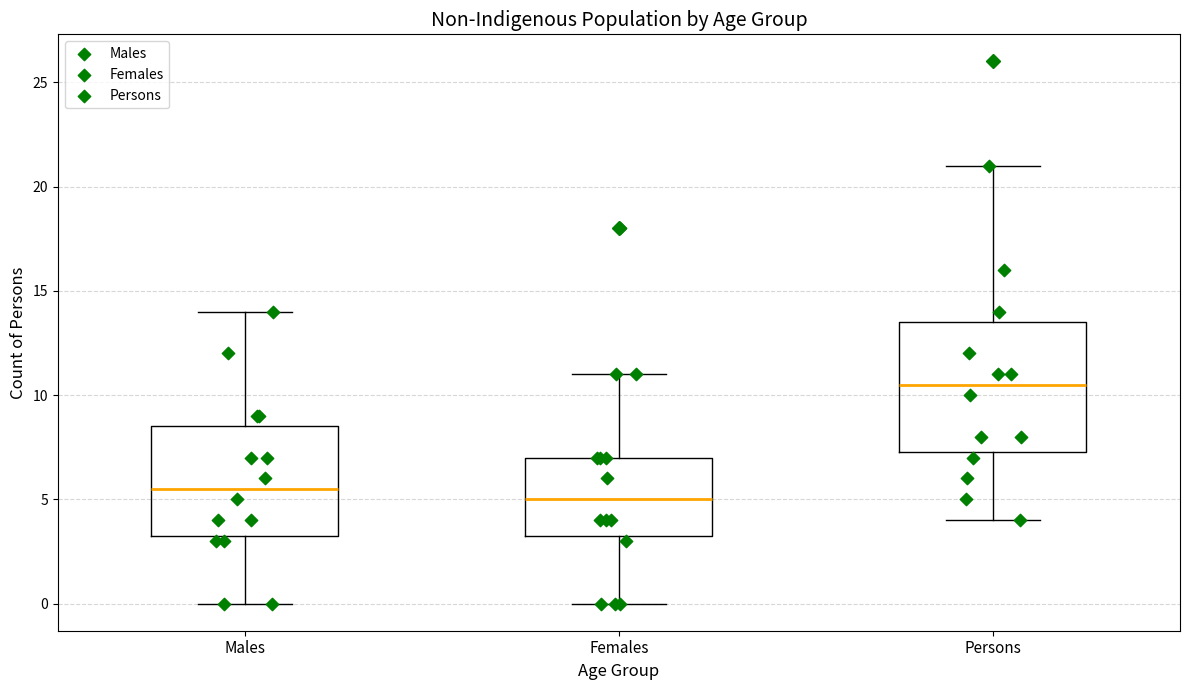

Reading left to right, transcribe this box plot: for each box, give where its median line is, the range the box spans, and where its two whiskers end, as read against the y-axis. The values are not printed on the chart, so give them approximately, as read against the axis.

Males: median 5.5, box 3.5 to 8.5, whiskers 0.0 to 14.0
Females: median 5.0, box 3.5 to 7.0, whiskers 0.0 to 11.0
Persons: median 10.5, box 7.5 to 13.5, whiskers 4.0 to 21.0